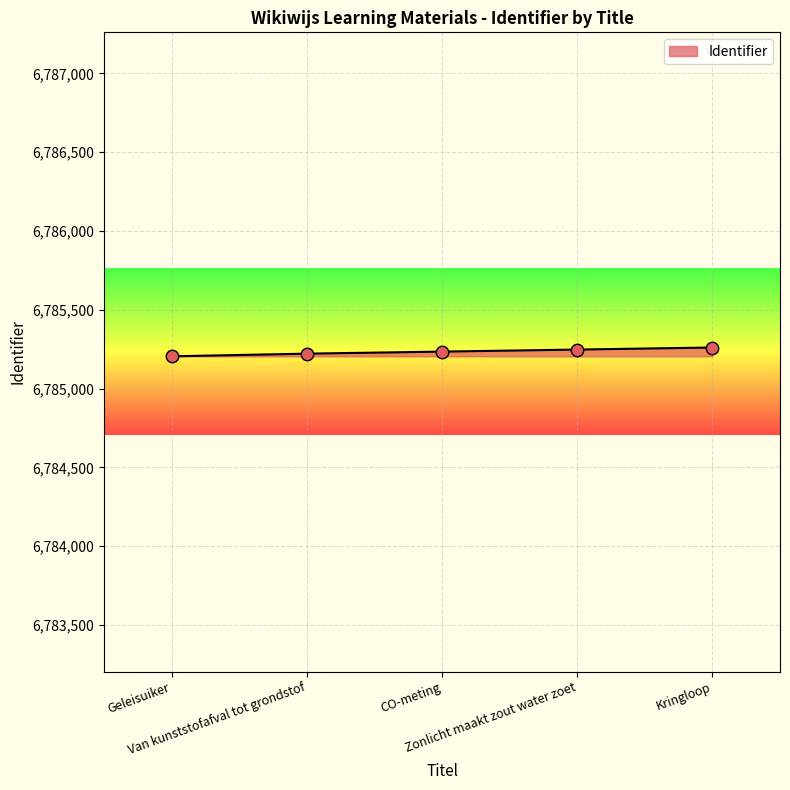

Which has a higher value, Van kunststofafval tot grondstof or Kringloop?

Kringloop